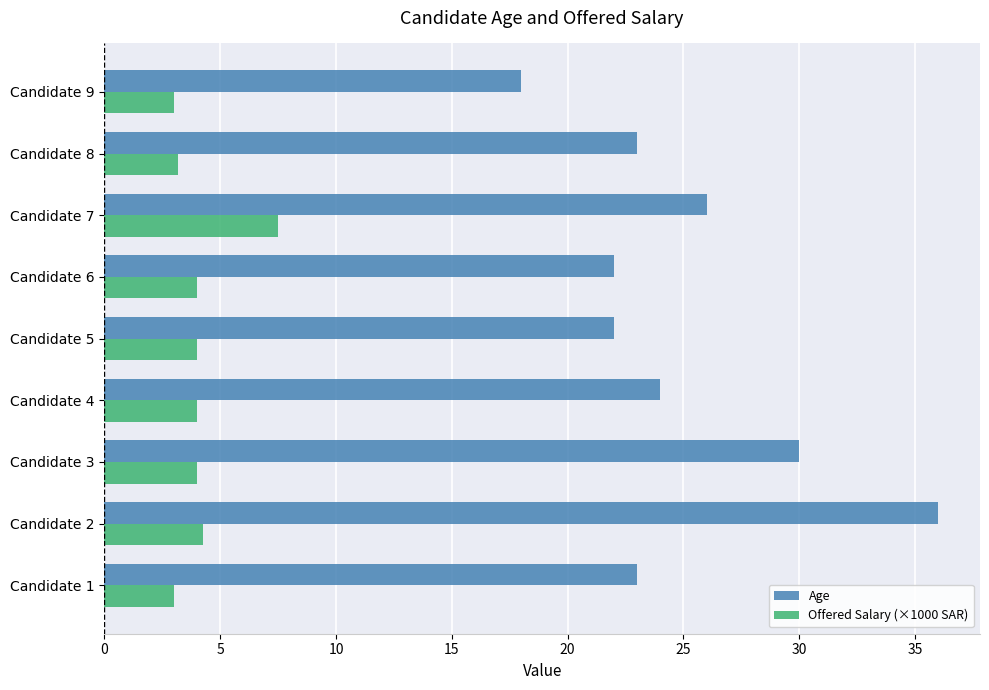

Which series has the largest range (max minus min)?

Age